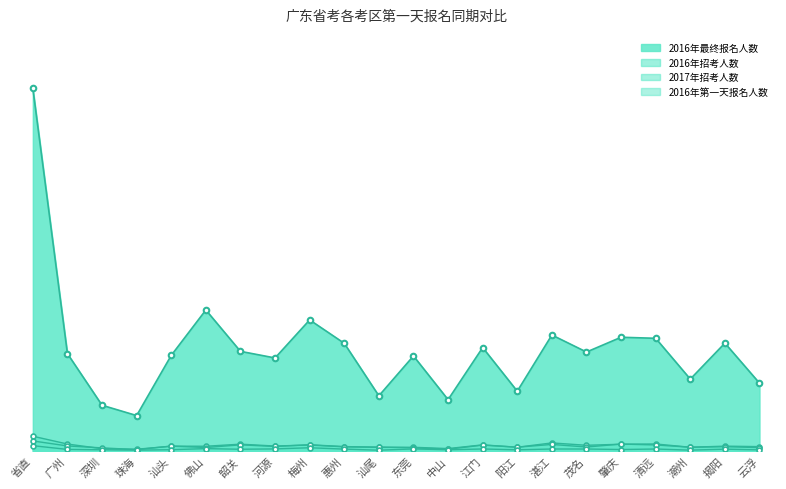

At which category does 2016年招考人数 reach its first local peak?

汕头